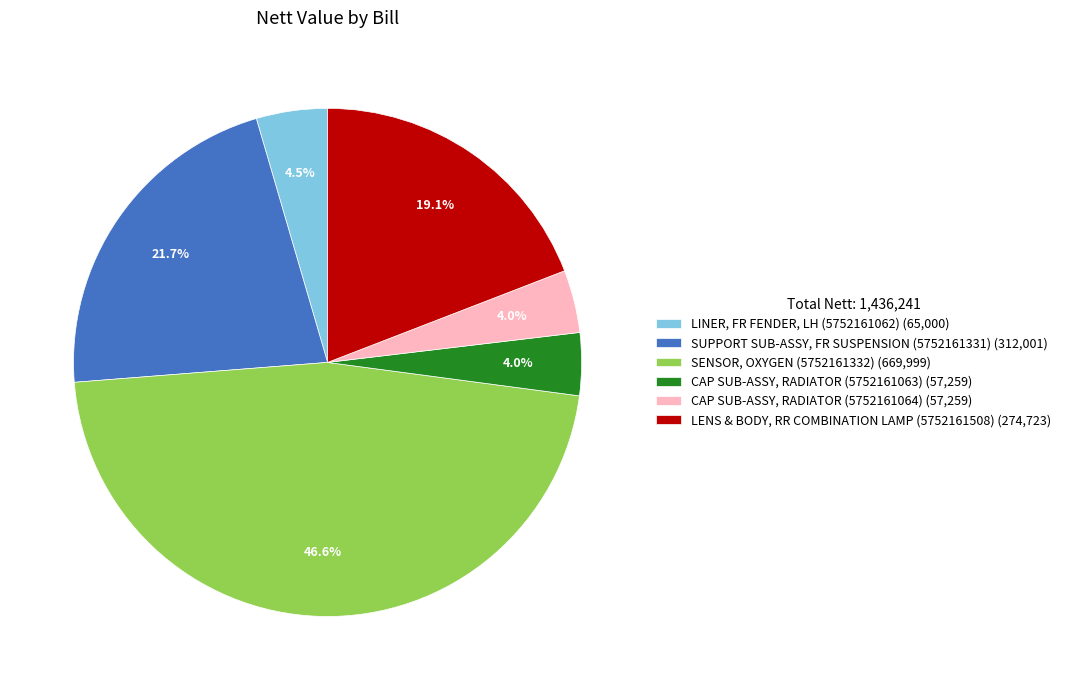

How many slices are in this pie chart?

6